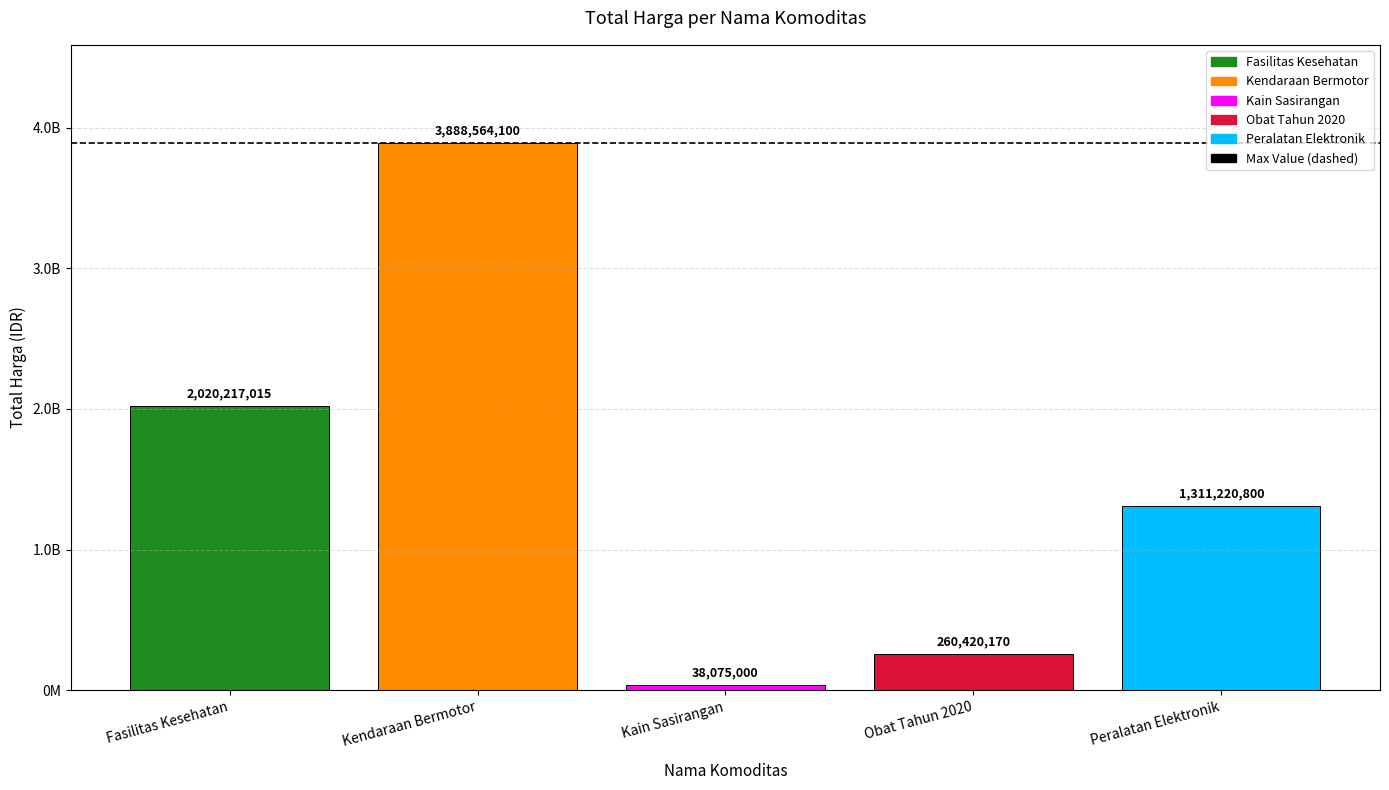

At which category does the chart reach its peak across all series?

Kendaraan Bermotor